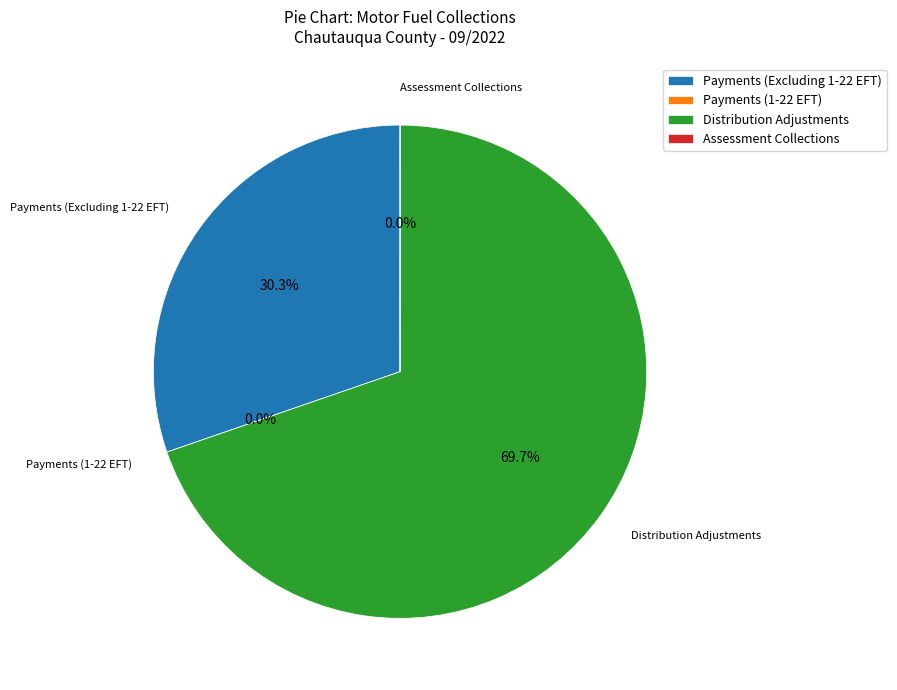

What is the largest slice in the pie chart?

Distribution Adjustments